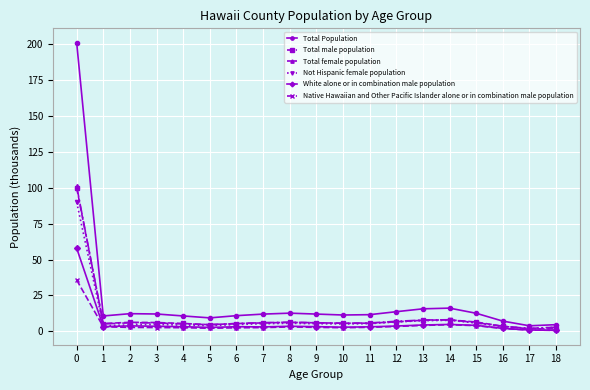

What is the smallest value displayed?

0.8